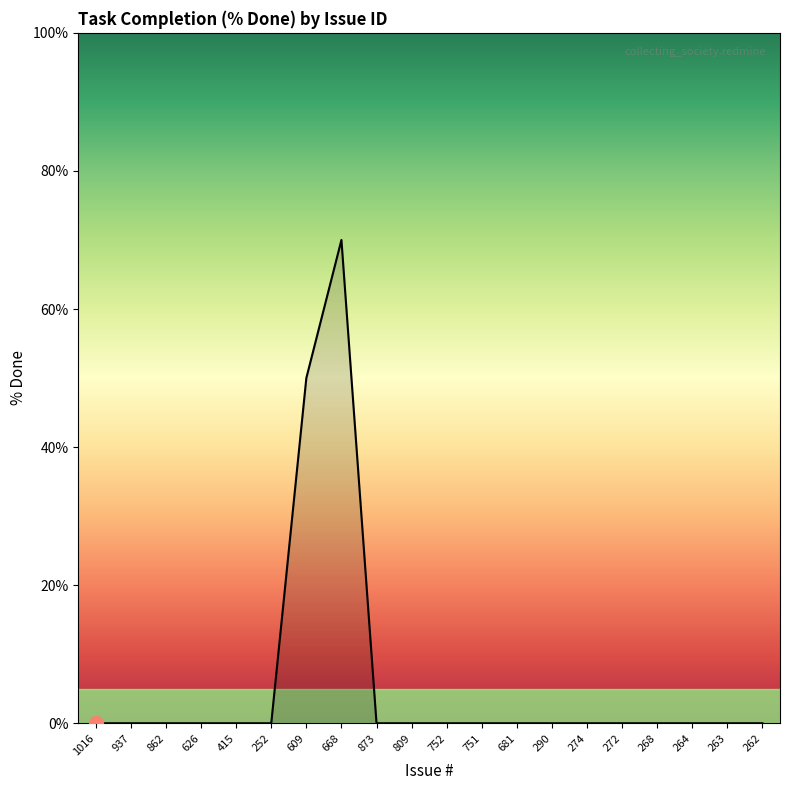

What is the difference between the maximum and minimum values?

70